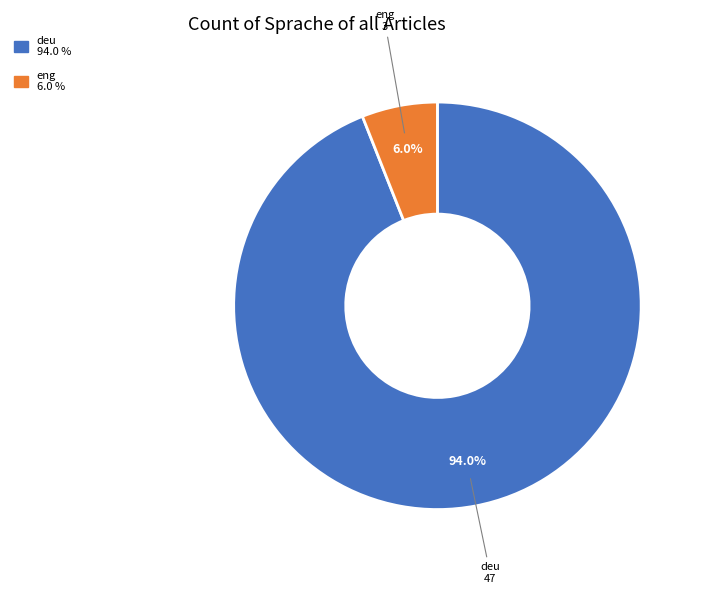

What is the smallest slice in the pie chart?

eng